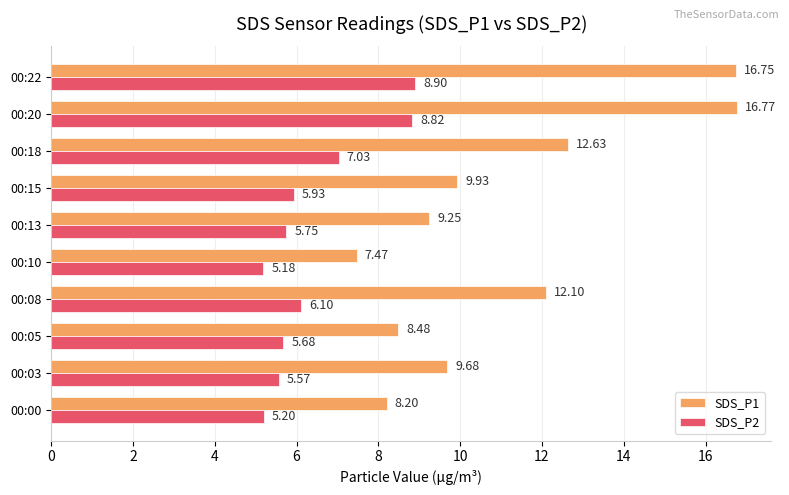

What is the lowest value of the SDS_P1 series?

7.5